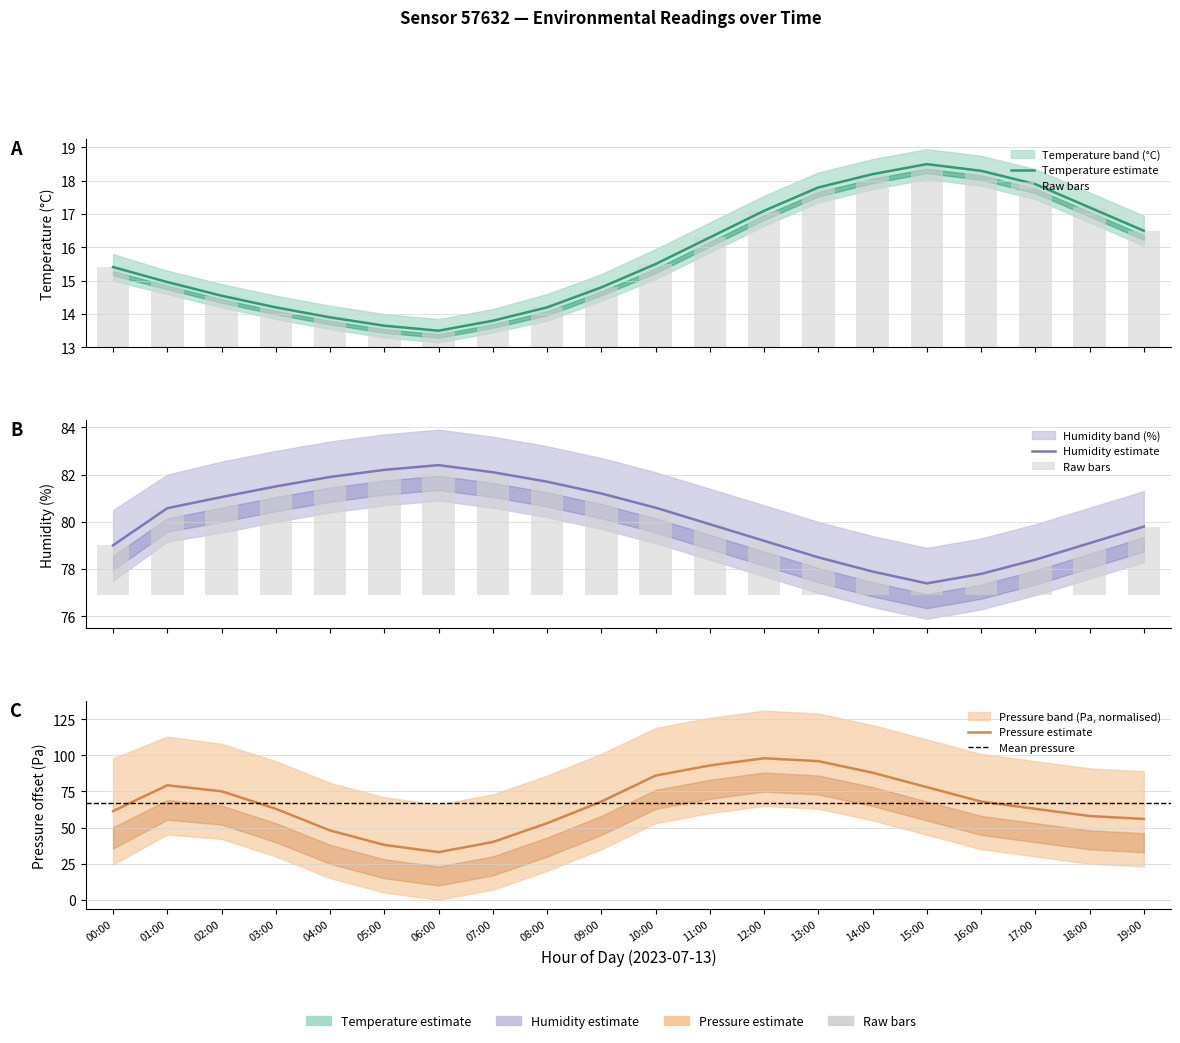

What is the average value of the pressure_norm series?

67.1